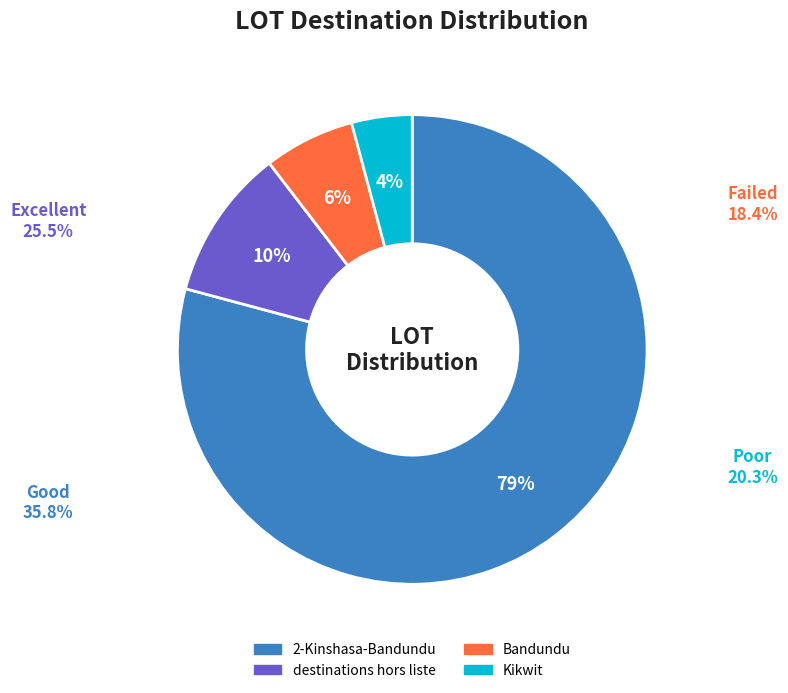

Between destinations hors liste and Kikwit, which is larger?

destinations hors liste